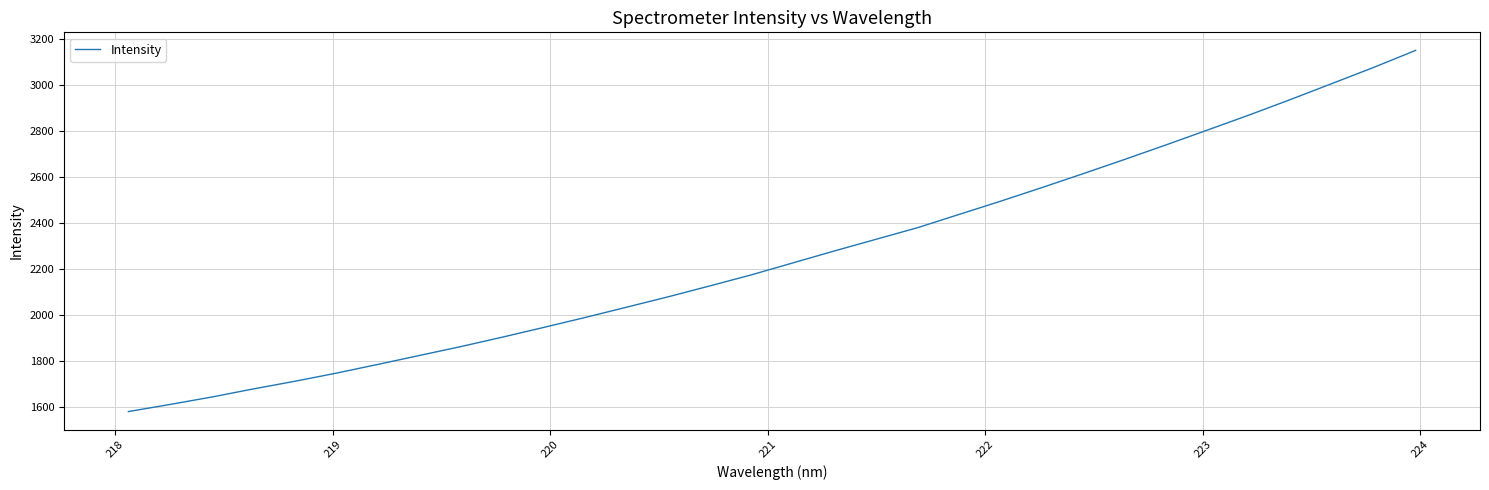

What is the minimum value shown in the chart?

1581.9